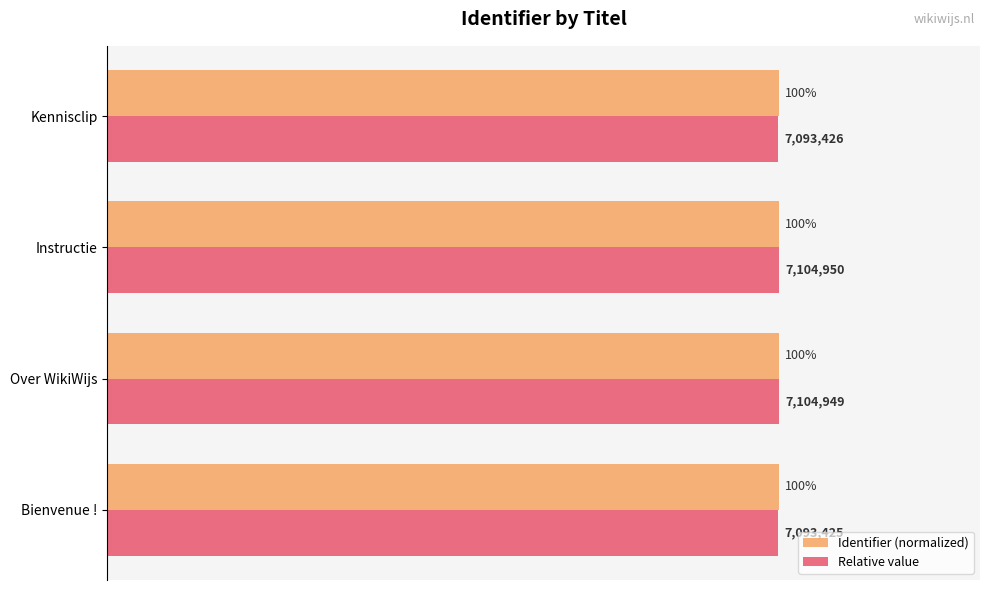

At which label is Relative value closest to 99?

Bienvenue !